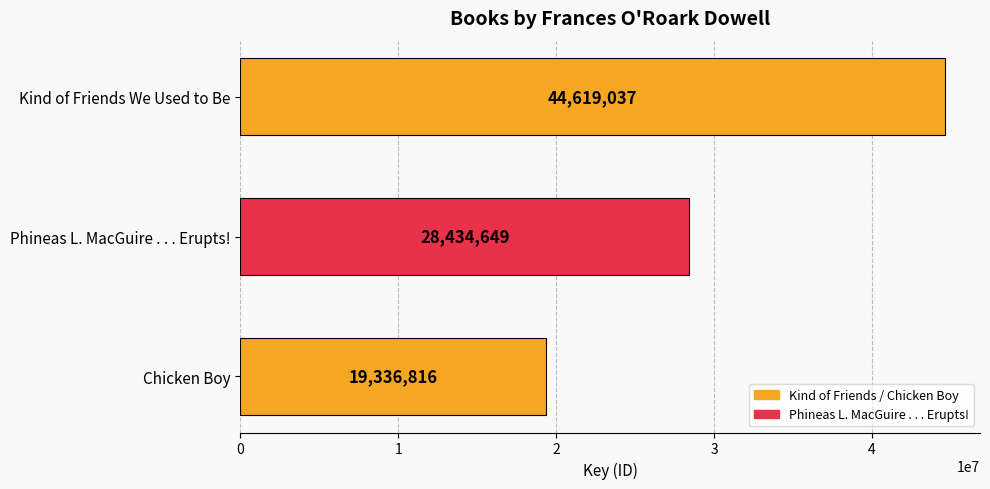

The value at Phineas L. MacGuire . . . Erupts! is 13002265. True or false?

False